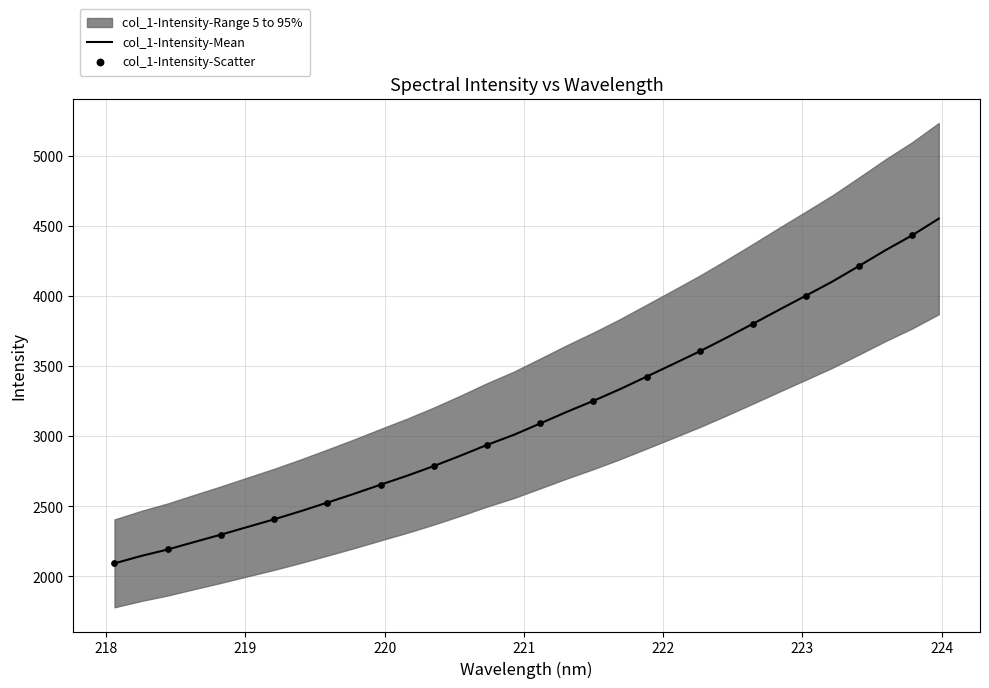

Which has a higher value, 219 or 224?

224